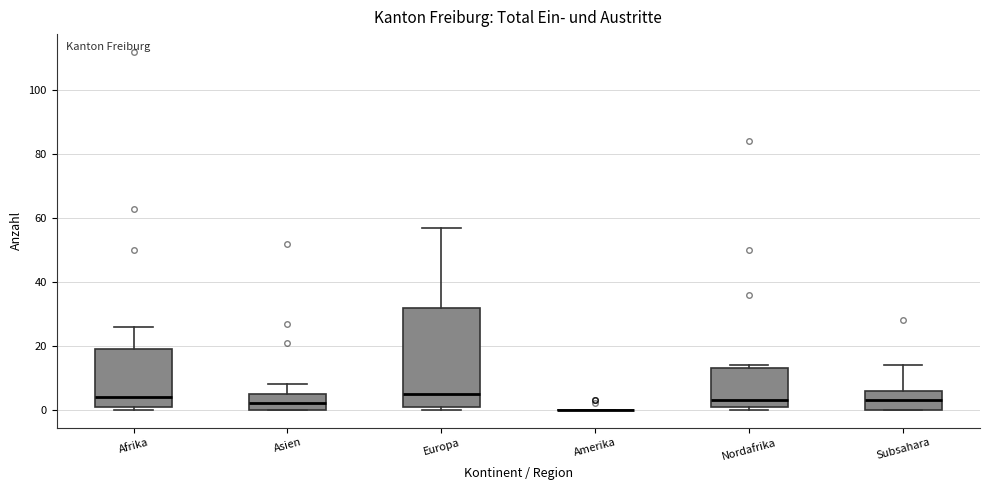

Reading left to right, transcribe this box plot: for each box, give where its median line is, the range the box spans, and where its two whiskers end, as read against the y-axis. The values are not printed on the chart, so give them approximately, as read against the axis.

Afrika: median 4, box 2 to 20, whiskers 0 to 26
Asien: median 2, box 0 to 6, whiskers 0 to 8
Europa: median 6, box 2 to 32, whiskers 0 to 58
Amerika: box collapsed to a line at 0, whiskers 0 to 0
Nordafrika: median 4, box 2 to 14, whiskers 0 to 14 (just above the box's upper edge)
Subsahara: median 4, box 0 to 6, whiskers 0 to 14